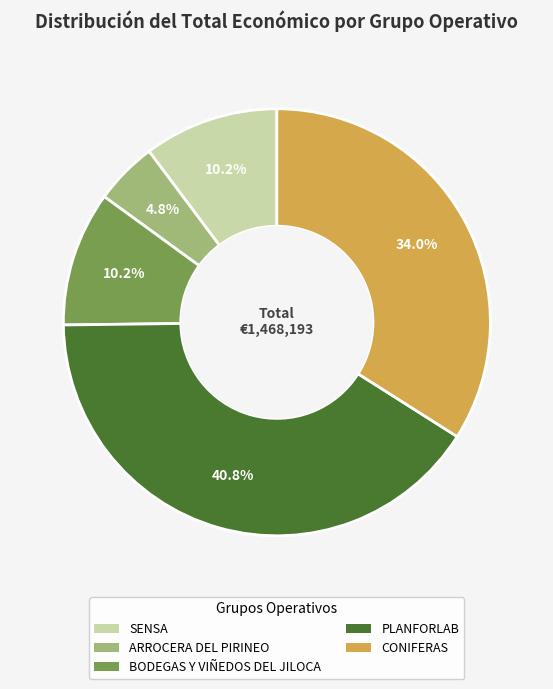

Combined, what portion of the pie is SENSA and PLANFORLAB?

51.0%